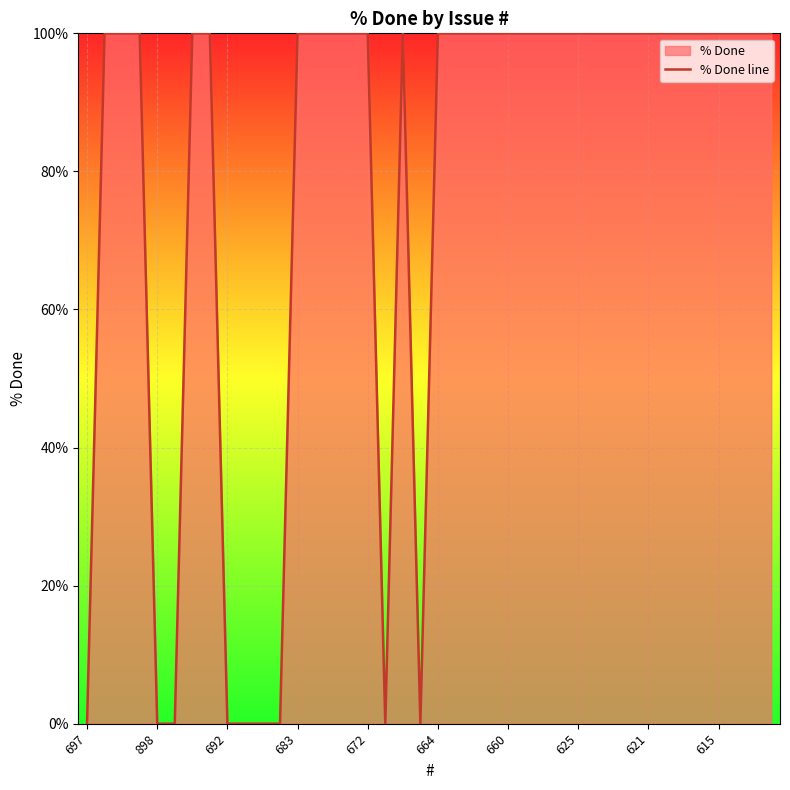

Where is the first local maximum?

18